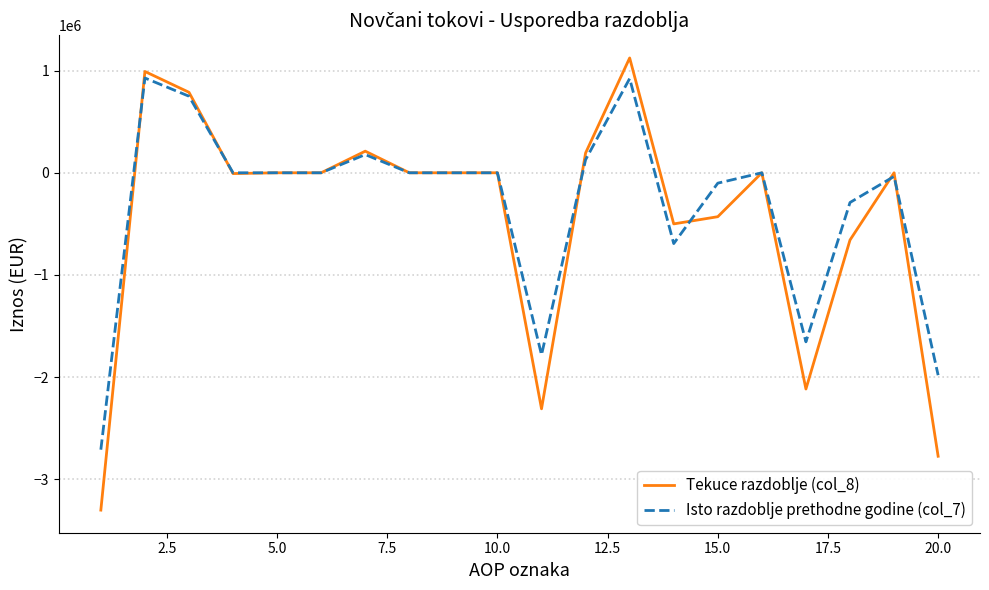

True or false: Isto razdoblje prethodne godine (col_7) and Tekuce razdoblje (col_8) intersect in this chart.

True